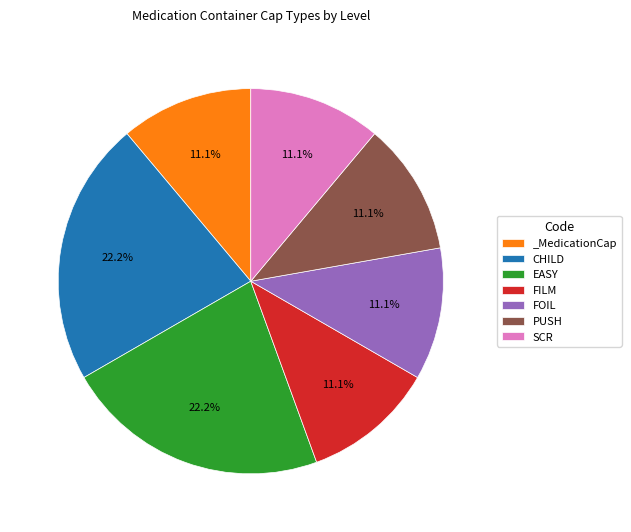

What is the total percentage of EASY and FOIL?

33.3%